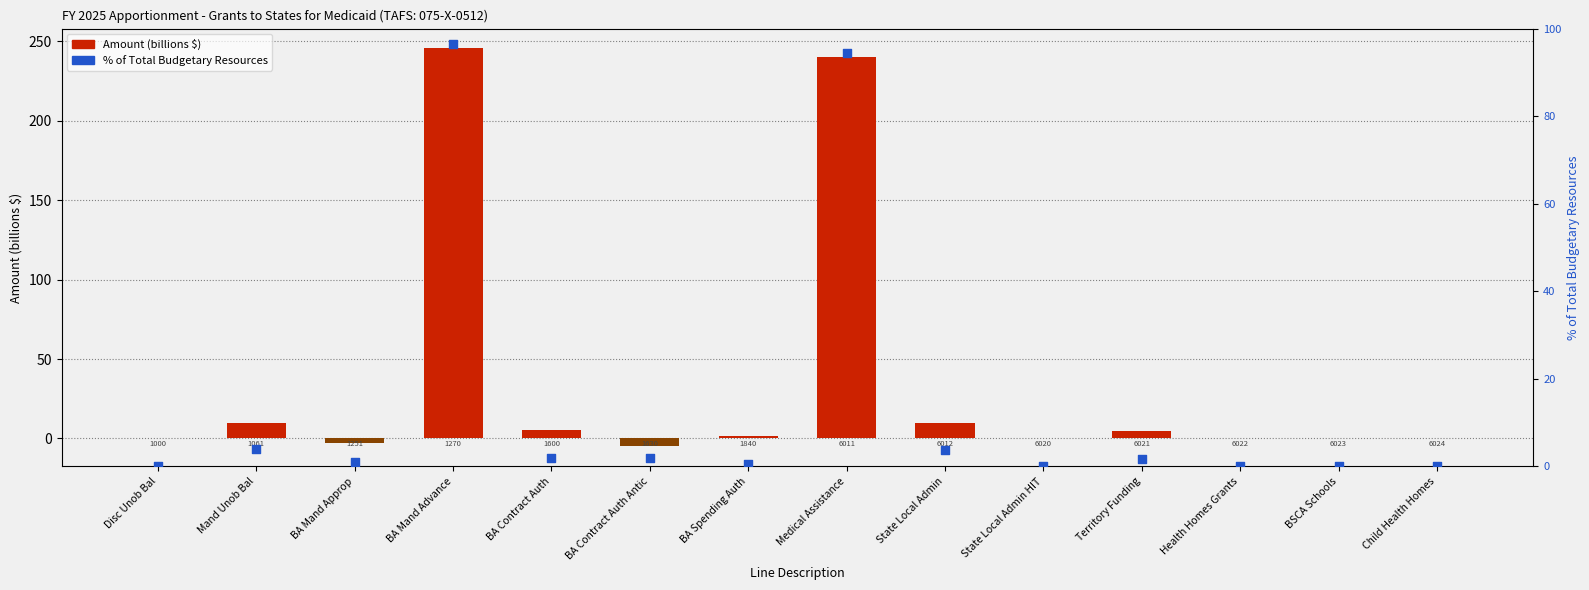

What is the total value across all series at BA Contract Auth?

7.0